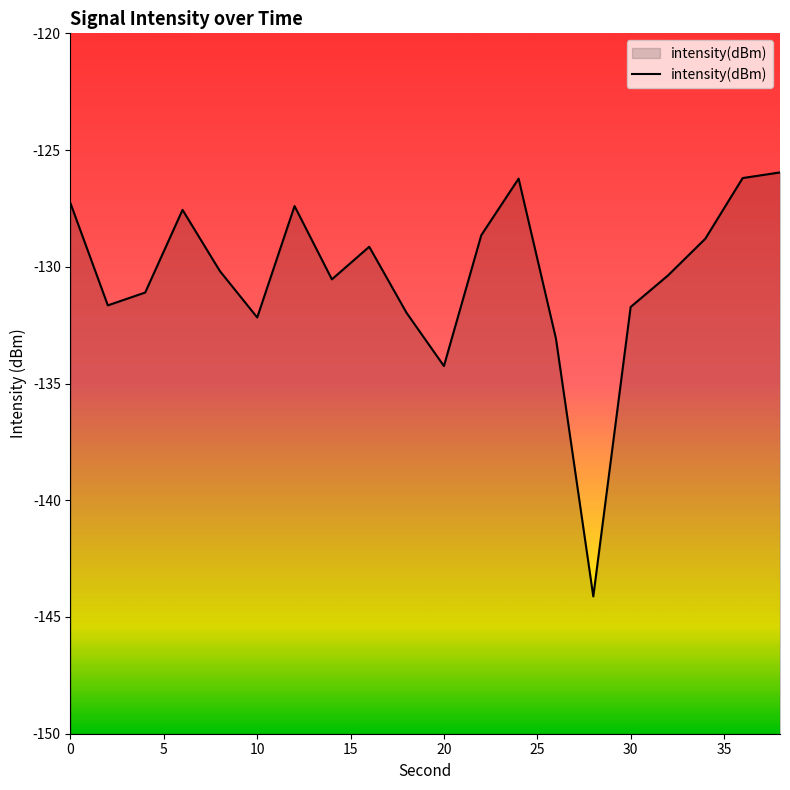

Is it true that the value at 10 is -132.2?

True